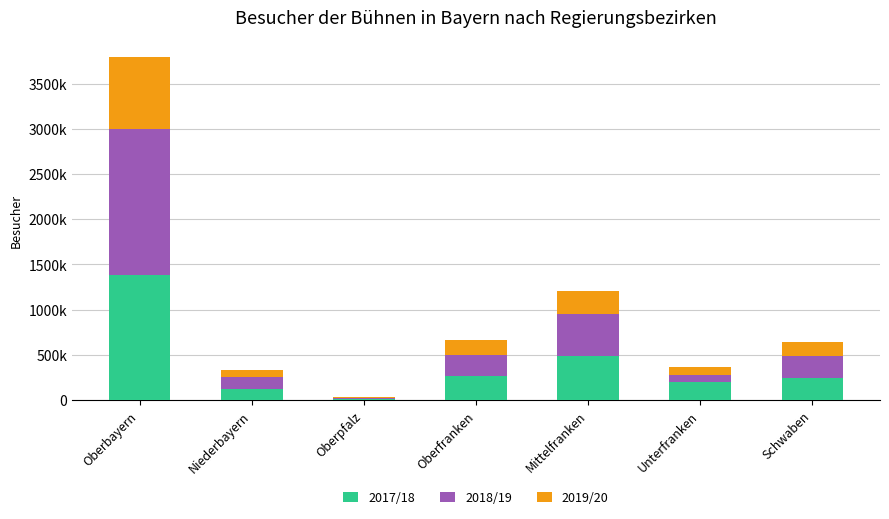

What is the label of the 6th bar from the right?

Niederbayern